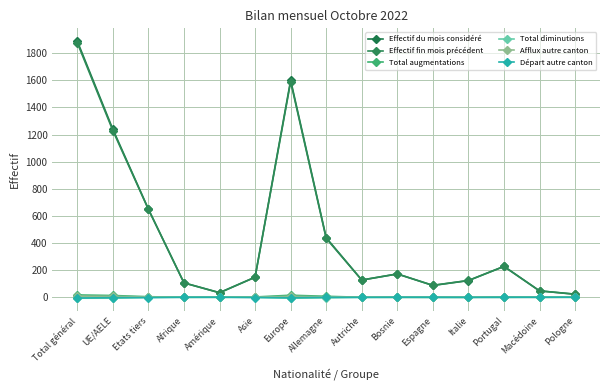

In Départ autre canton, how many points are lower than both neighbors (excluding endpoints)?

2